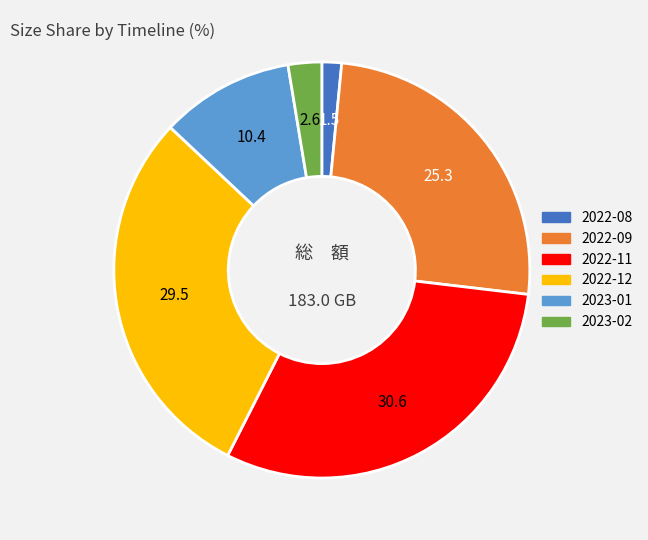

Does any single category account for the majority?

No